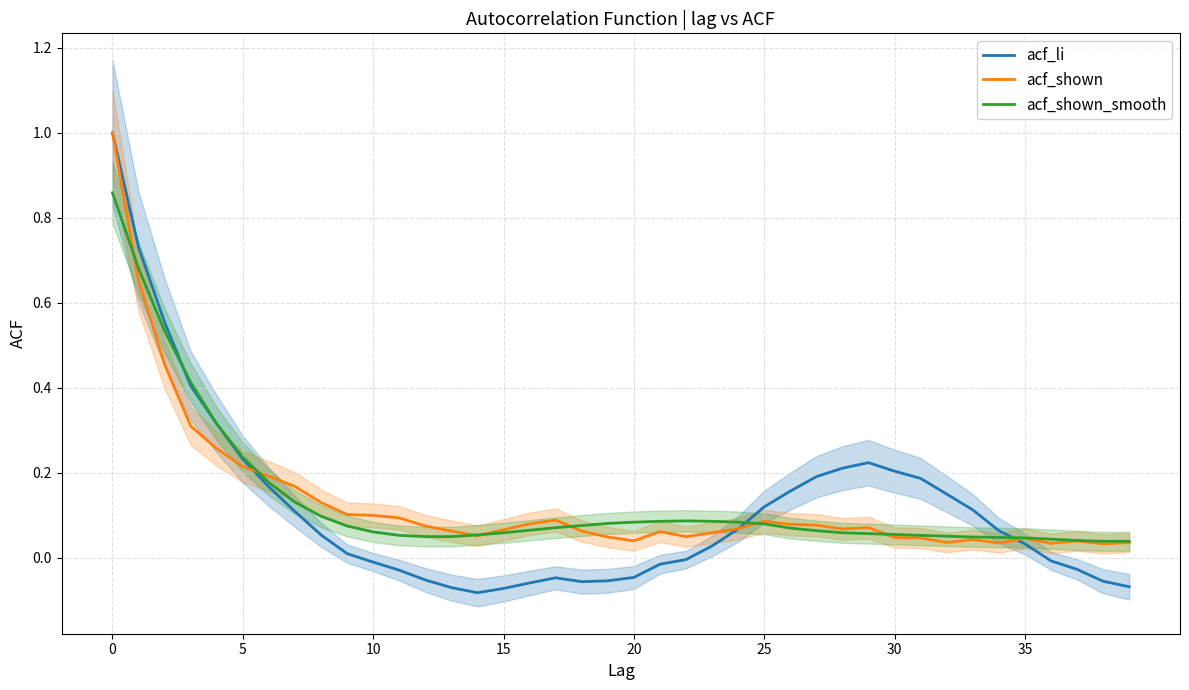

What is the greatest value displayed?

1.0